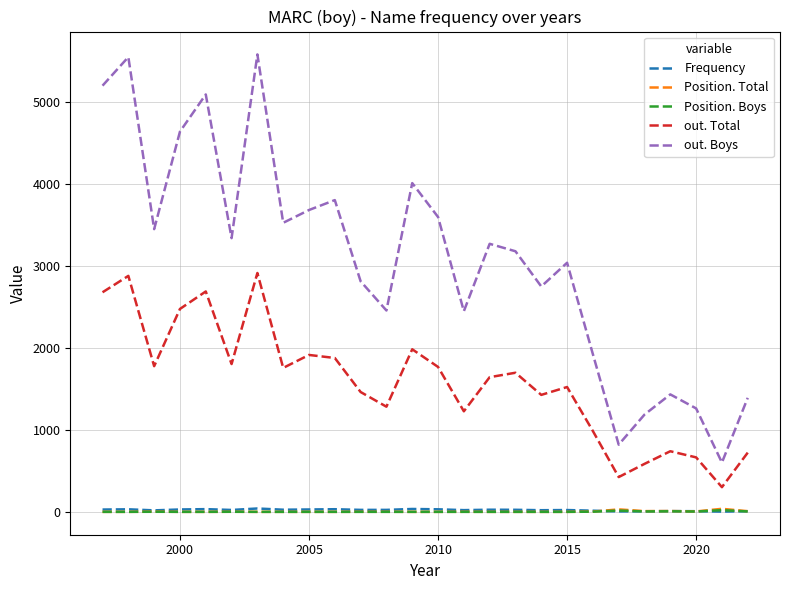

Which series has the largest total across all categories?

out. Boys